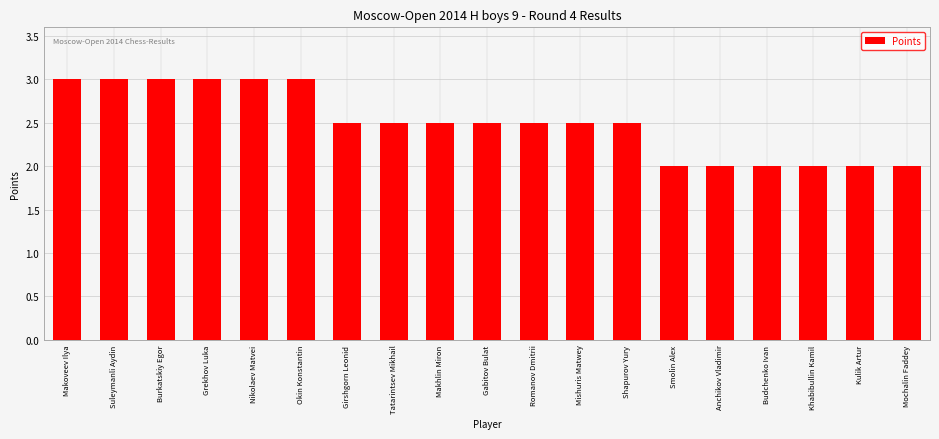

Does the chart contain any negative values?

No